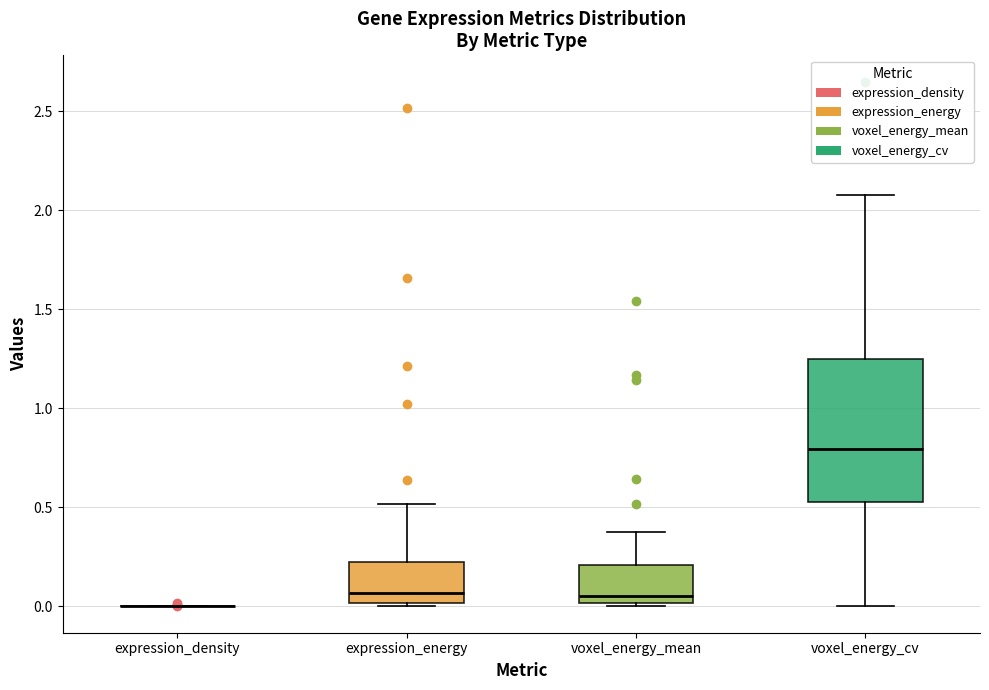

Comparing the boxes themselves (not the whiskers), which one is the tallest?

voxel_energy_cv